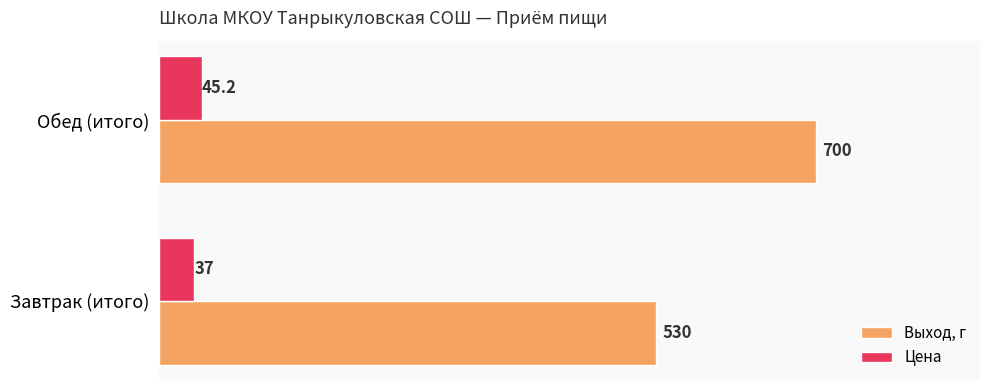

How many Выход, г values are between 530 and 700?

2